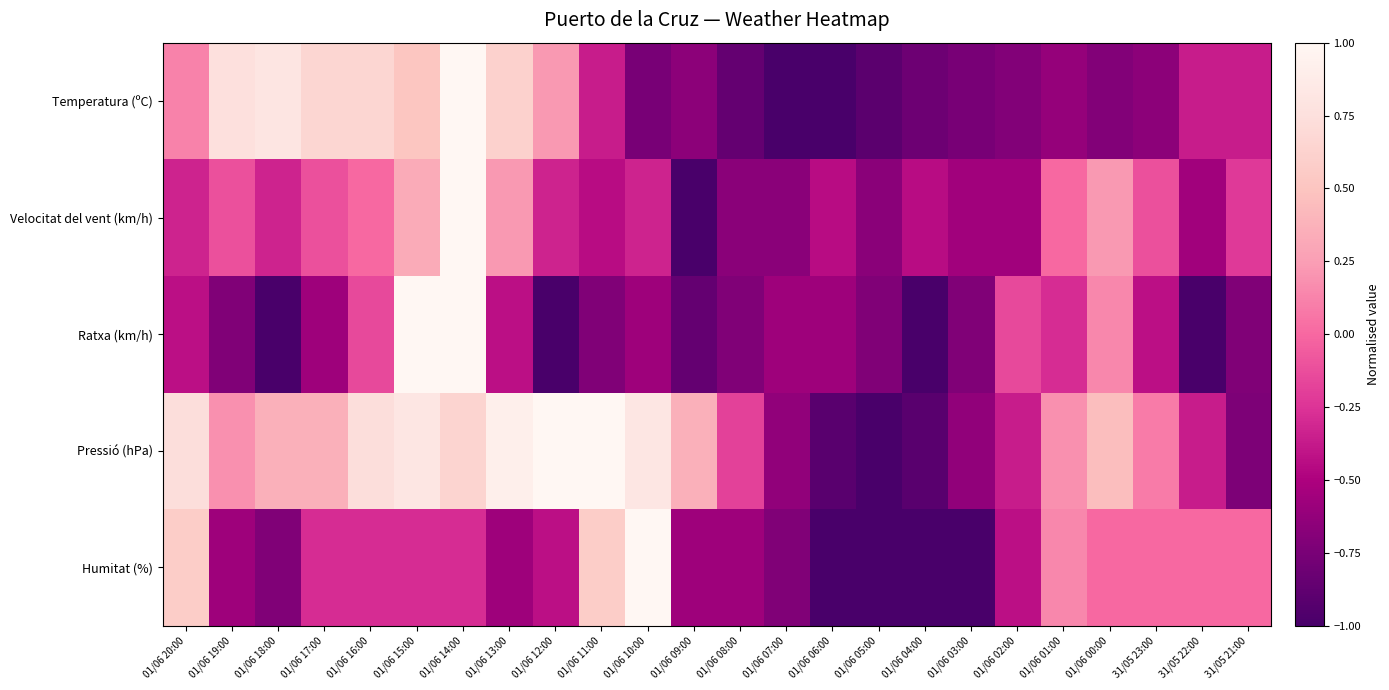

Reading left to right, transcribe all the data shown in this chart.

Temperatura (ºC): 01/06 20:00=0.1	01/06 19:00=0.8	01/06 18:00=0.8	01/06 17:00=0.7	01/06 16:00=0.7	01/06 15:00=0.5	01/06 14:00=1.0	01/06 13:00=0.6	01/06 12:00=0.2	01/06 11:00=-0.4	01/06 10:00=-0.8	01/06 09:00=-0.7	01/06 08:00=-0.9	01/06 07:00=-1.0	01/06 06:00=-1.0	01/06 05:00=-0.9	01/06 04:00=-0.8	01/06 03:00=-0.8	01/06 02:00=-0.7	01/06 01:00=-0.6	01/06 00:00=-0.7	31/05 23:00=-0.7	31/05 22:00=-0.4	31/05 21:00=-0.4
Velocitat del vent (km/h): 01/06 20:00=-0.3	01/06 19:00=-0.1	01/06 18:00=-0.3	01/06 17:00=-0.1	01/06 16:00=0.0	01/06 15:00=0.3	01/06 14:00=1.0	01/06 13:00=0.2	01/06 12:00=-0.3	01/06 11:00=-0.4	01/06 10:00=-0.3	01/06 09:00=-1.0	01/06 08:00=-0.7	01/06 07:00=-0.7	01/06 06:00=-0.4	01/06 05:00=-0.7	01/06 04:00=-0.4	01/06 03:00=-0.6	01/06 02:00=-0.6	01/06 01:00=0.0	01/06 00:00=0.2	31/05 23:00=-0.1	31/05 22:00=-0.6	31/05 21:00=-0.2
Ratxa (km/h): 01/06 20:00=-0.4	01/06 19:00=-0.7	01/06 18:00=-1.0	01/06 17:00=-0.6	01/06 16:00=-0.1	01/06 15:00=1.0	01/06 14:00=1.0	01/06 13:00=-0.4	01/06 12:00=-1.0	01/06 11:00=-0.7	01/06 10:00=-0.6	01/06 09:00=-0.9	01/06 08:00=-0.7	01/06 07:00=-0.6	01/06 06:00=-0.6	01/06 05:00=-0.7	01/06 04:00=-1.0	01/06 03:00=-0.7	01/06 02:00=-0.1	01/06 01:00=-0.3	01/06 00:00=0.1	31/05 23:00=-0.4	31/05 22:00=-1.0	31/05 21:00=-0.7
Pressió (hPa): 01/06 20:00=0.7	01/06 19:00=0.2	01/06 18:00=0.4	01/06 17:00=0.4	01/06 16:00=0.7	01/06 15:00=0.8	01/06 14:00=0.6	01/06 13:00=0.9	01/06 12:00=1.0	01/06 11:00=1.0	01/06 10:00=0.8	01/06 09:00=0.4	01/06 08:00=-0.2	01/06 07:00=-0.6	01/06 06:00=-0.9	01/06 05:00=-1.0	01/06 04:00=-0.9	01/06 03:00=-0.6	01/06 02:00=-0.4	01/06 01:00=0.2	01/06 00:00=0.5	31/05 23:00=0.1	31/05 22:00=-0.4	31/05 21:00=-0.7
Humitat (%): 01/06 20:00=0.6	01/06 19:00=-0.6	01/06 18:00=-0.7	01/06 17:00=-0.3	01/06 16:00=-0.3	01/06 15:00=-0.3	01/06 14:00=-0.3	01/06 13:00=-0.6	01/06 12:00=-0.4	01/06 11:00=0.6	01/06 10:00=1.0	01/06 09:00=-0.6	01/06 08:00=-0.6	01/06 07:00=-0.7	01/06 06:00=-1.0	01/06 05:00=-1.0	01/06 04:00=-1.0	01/06 03:00=-1.0	01/06 02:00=-0.4	01/06 01:00=0.1	01/06 00:00=0.0	31/05 23:00=0.0	31/05 22:00=0.0	31/05 21:00=0.0